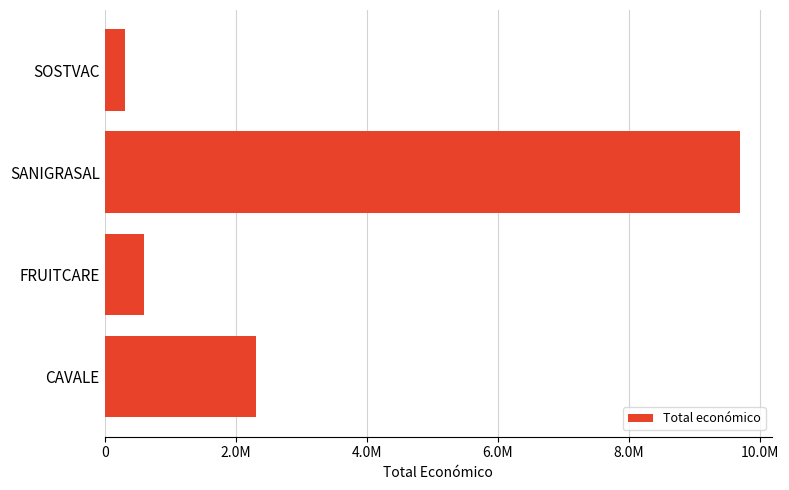

Count the number of data series in this chart.

1